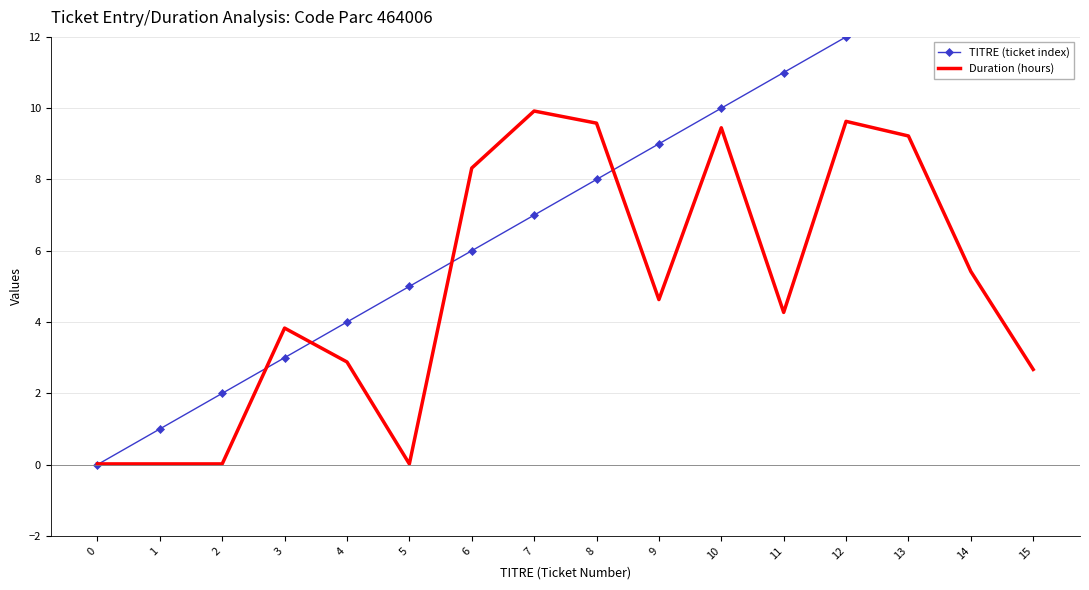

How many data points does each series have?

16